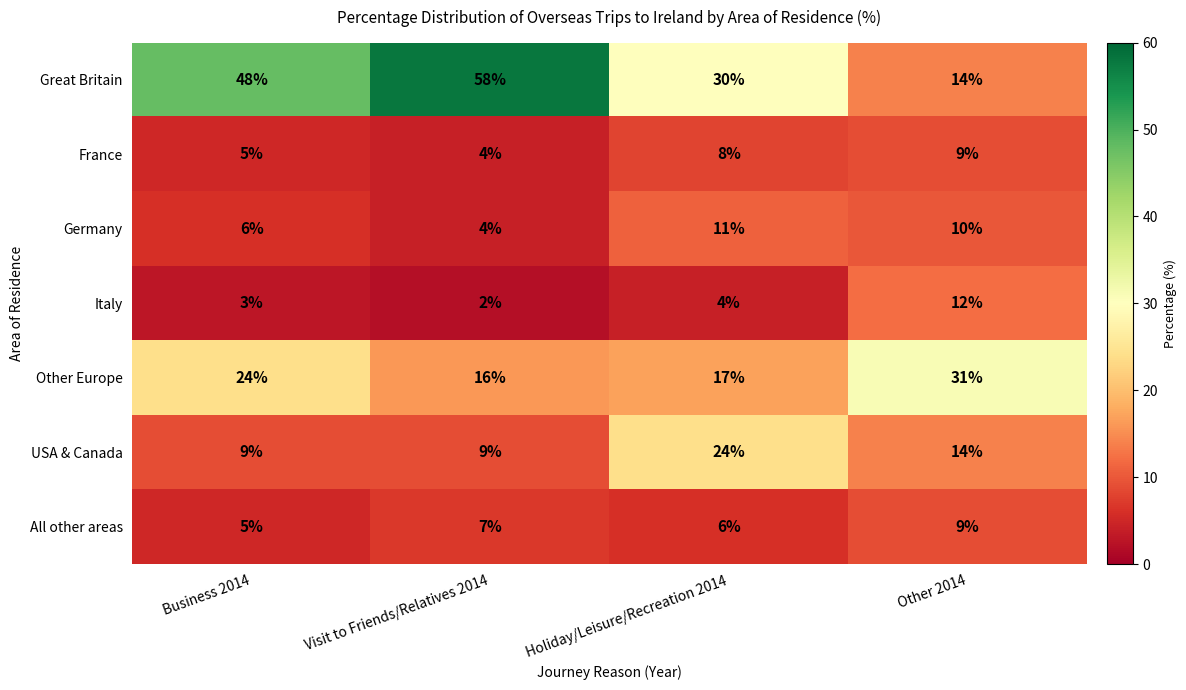

Count the number of data series in this chart.

7